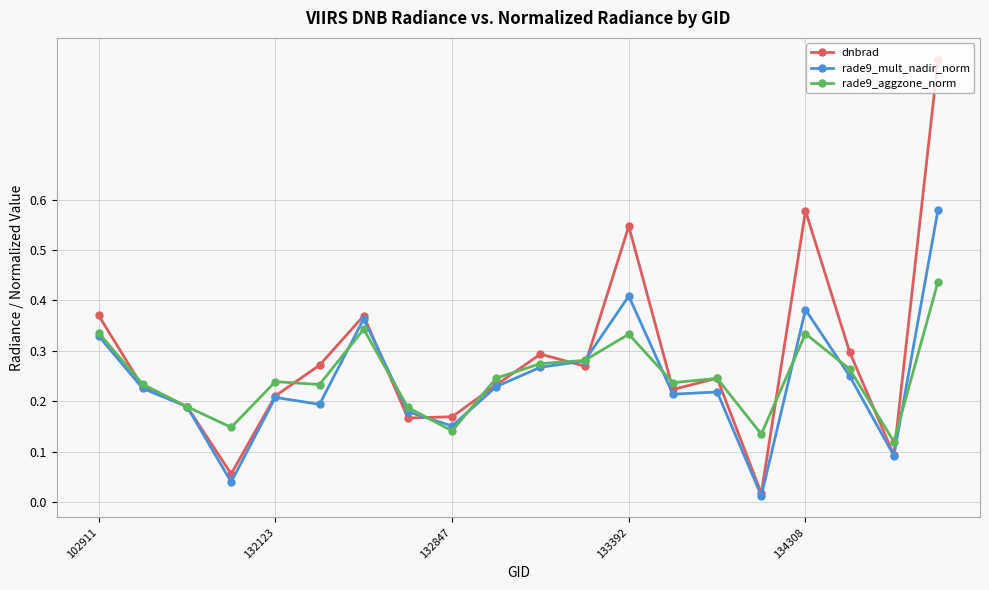

In dnbrad, how many points are higher than both neighbors (excluding endpoints)?

5